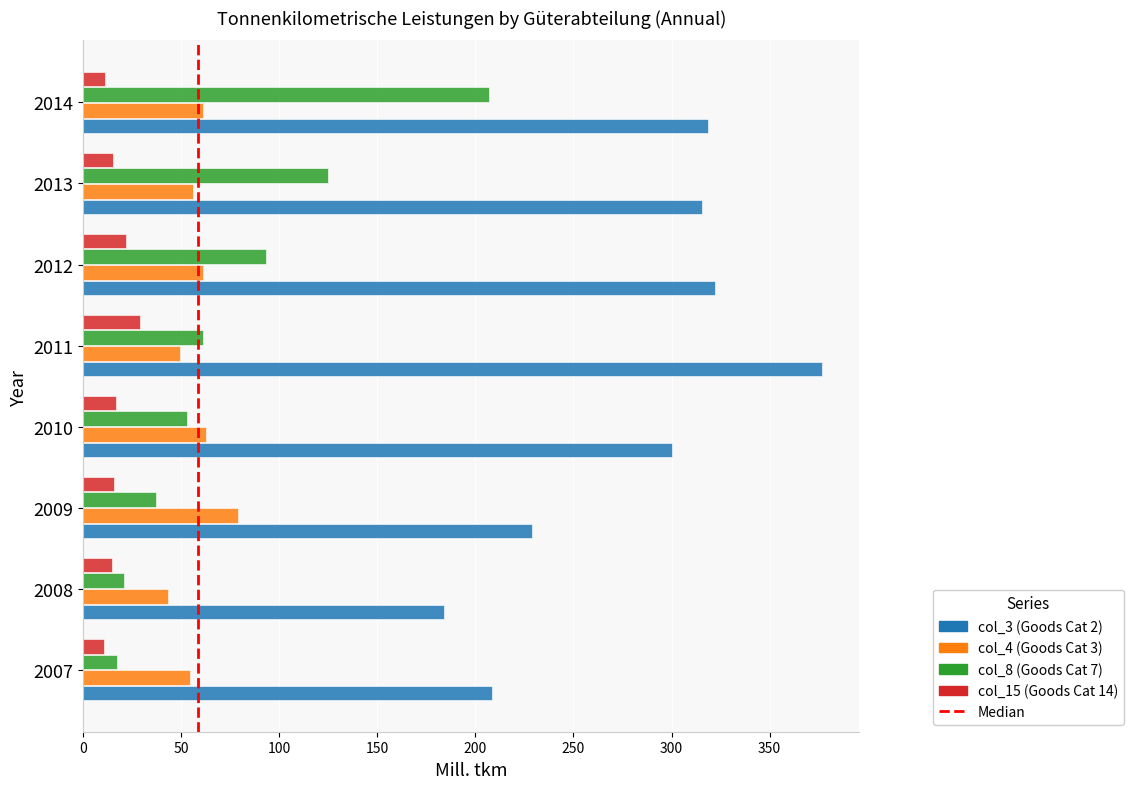

How many data points in col_15 (Goods Cat 14) are less than 15?

3